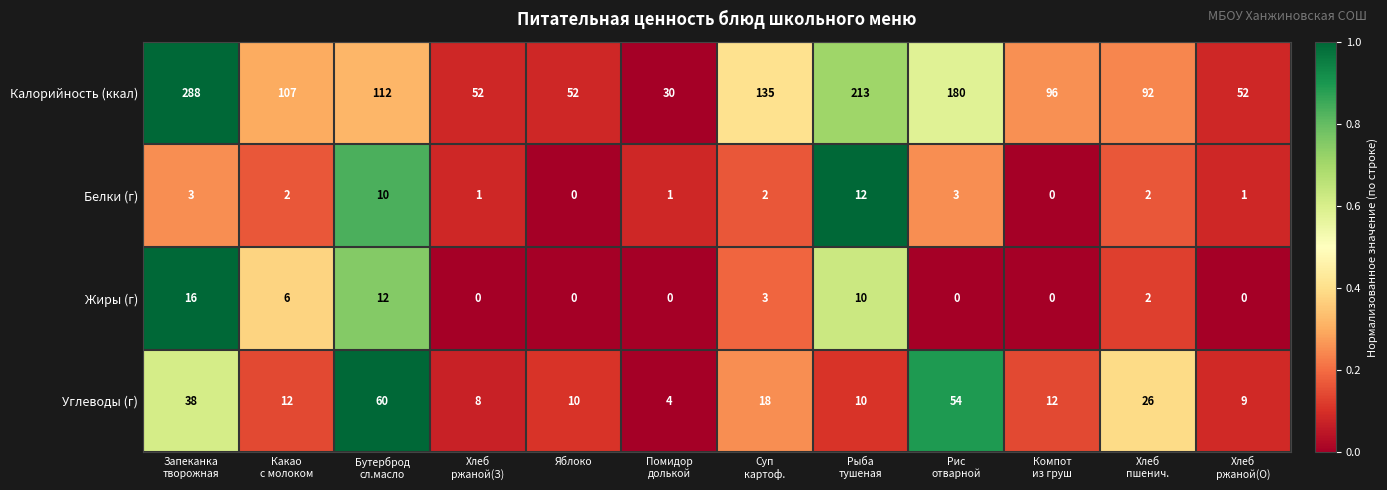

What is the difference between the second highest and second lowest values in the Жиры (г) series?

12